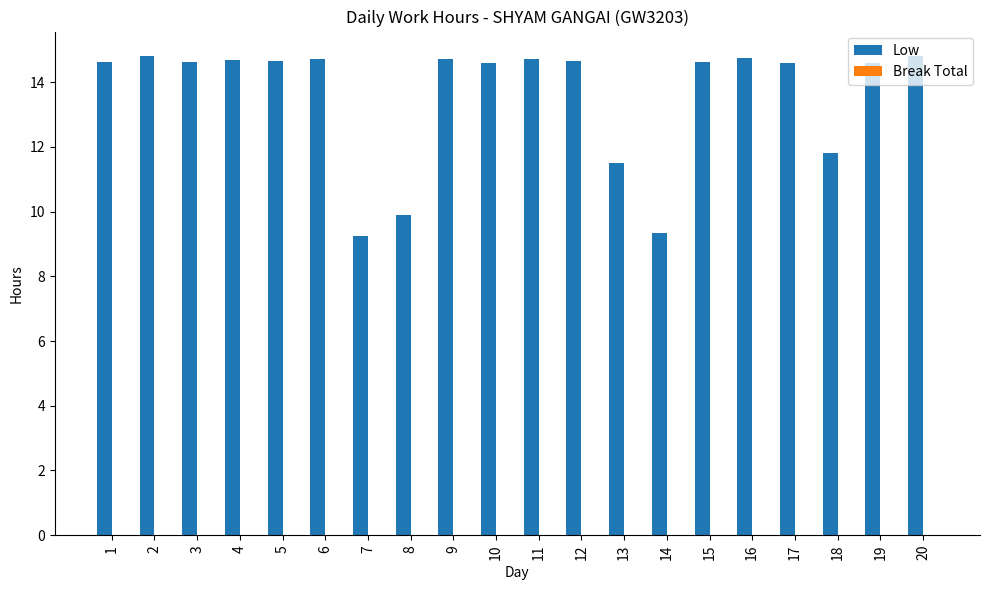

What is the value of the 15th bar from the left?

14.6